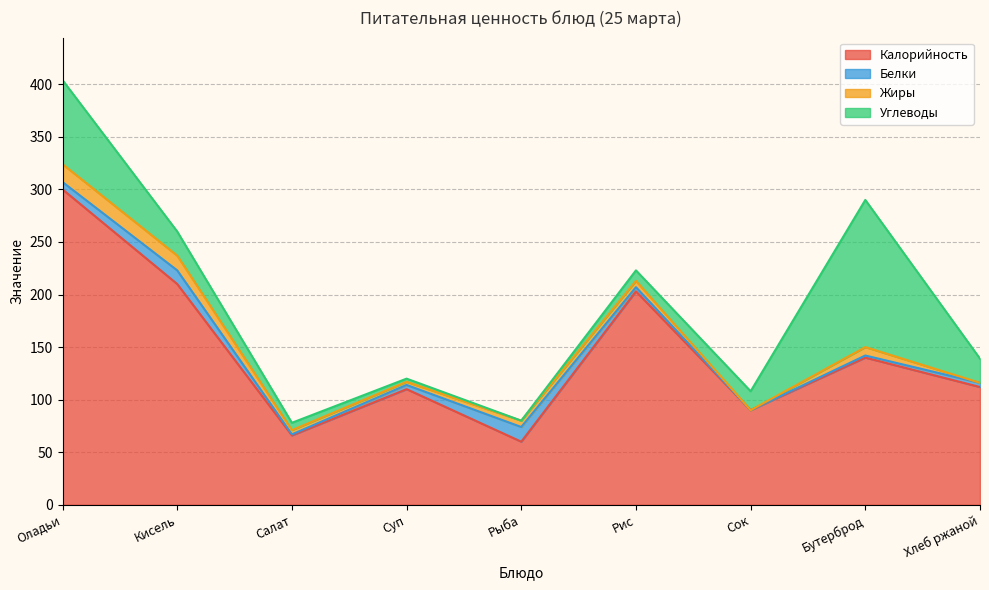

Is the value of Углеводы at Бутерброд greater than the value of Калорийность at Суп?

Yes